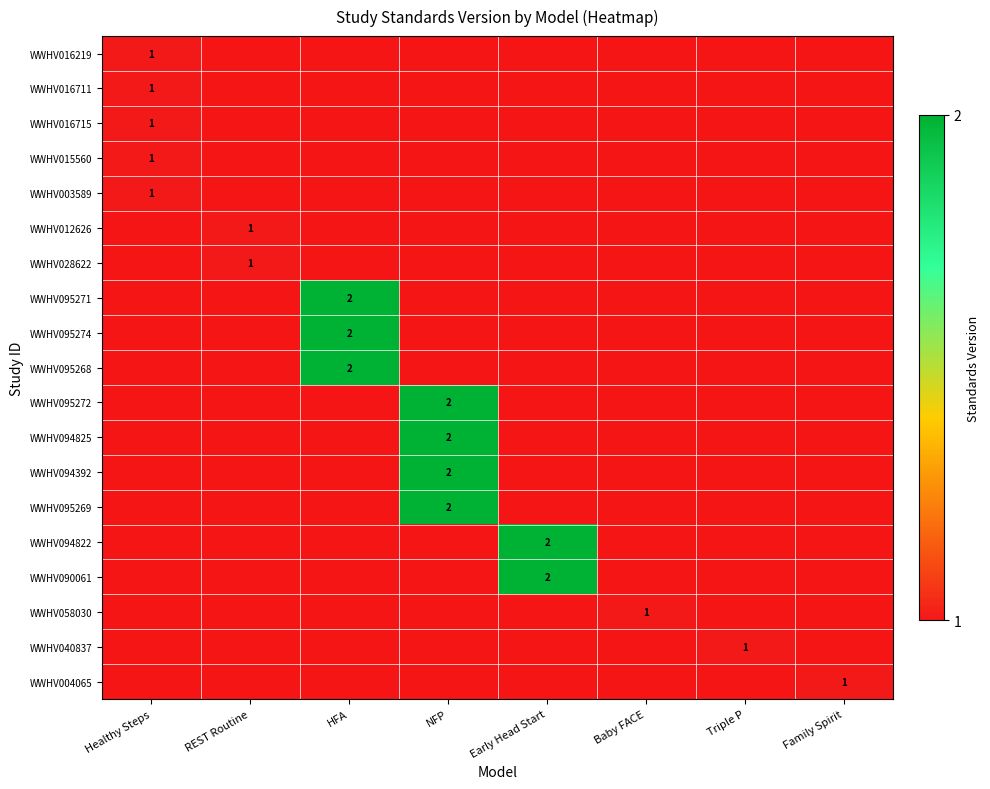

Is the value of WWHV028622 at NFP greater than the value of WWHV094825 at HFA?

No